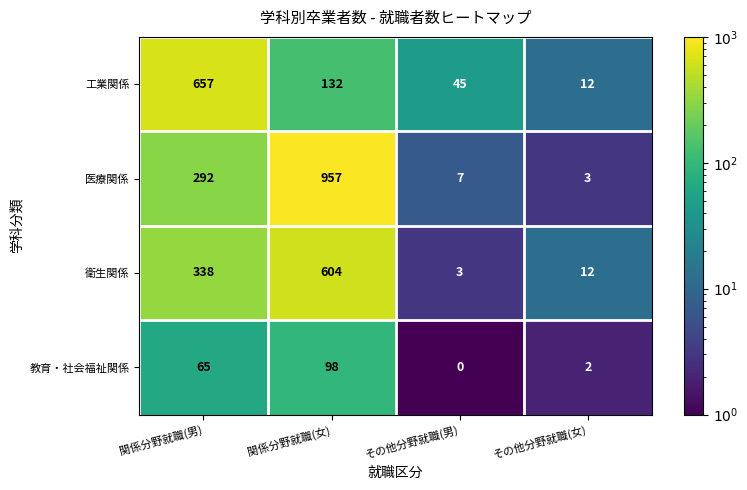

What is the minimum value shown in the chart?

0